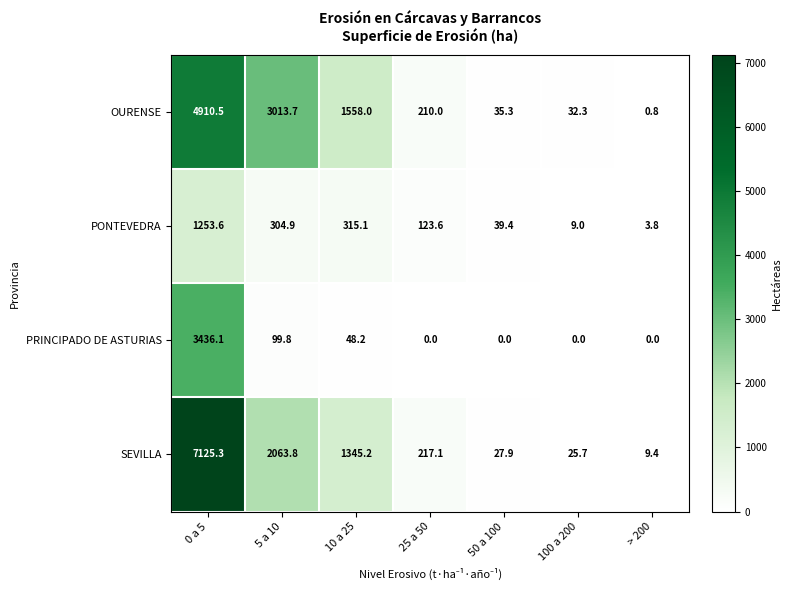

List the series in order of their peak value, highest first.

SEVILLA, OURENSE, PRINCIPADO DE ASTURIAS, PONTEVEDRA